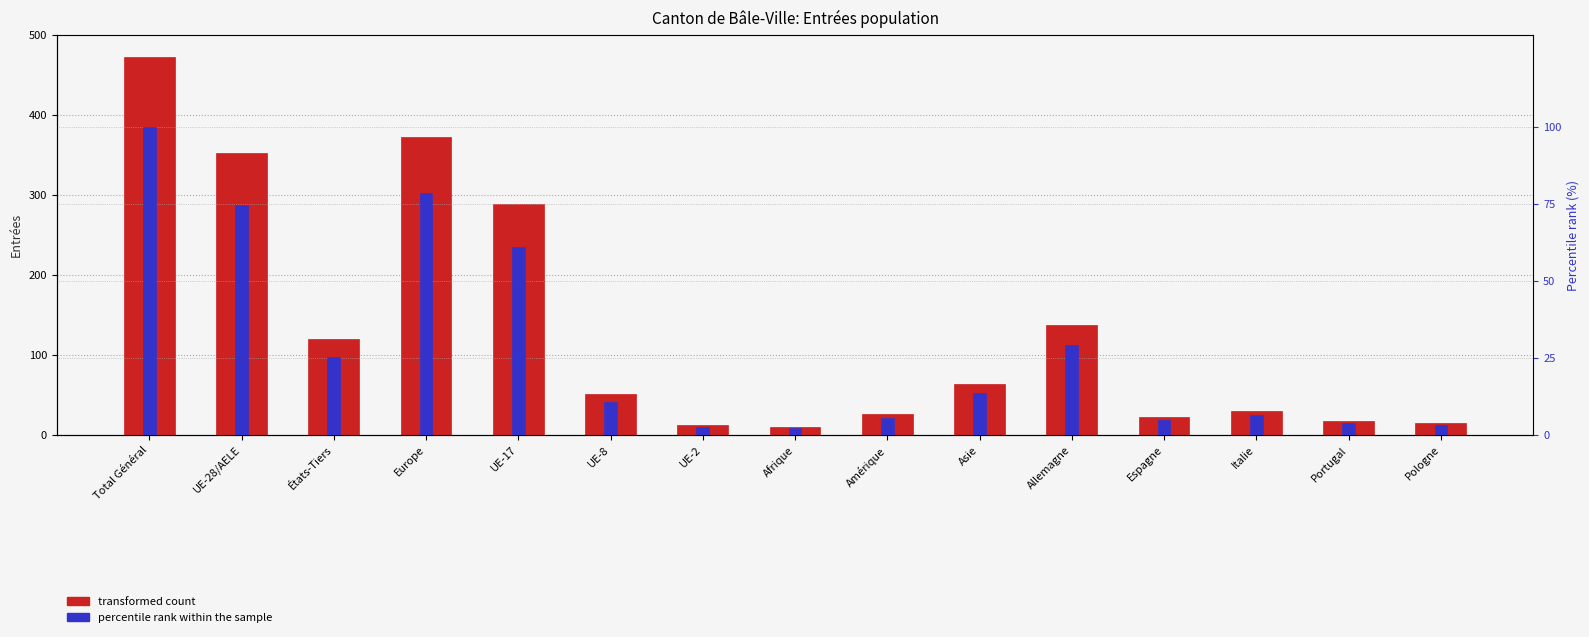

What is the difference between the percentile rank within the sample values at Total Général and Italie?

93.7